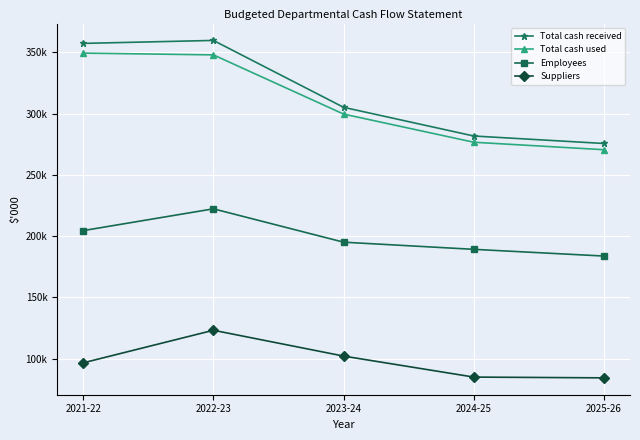

Is this an area chart (filled region under the line)?

No